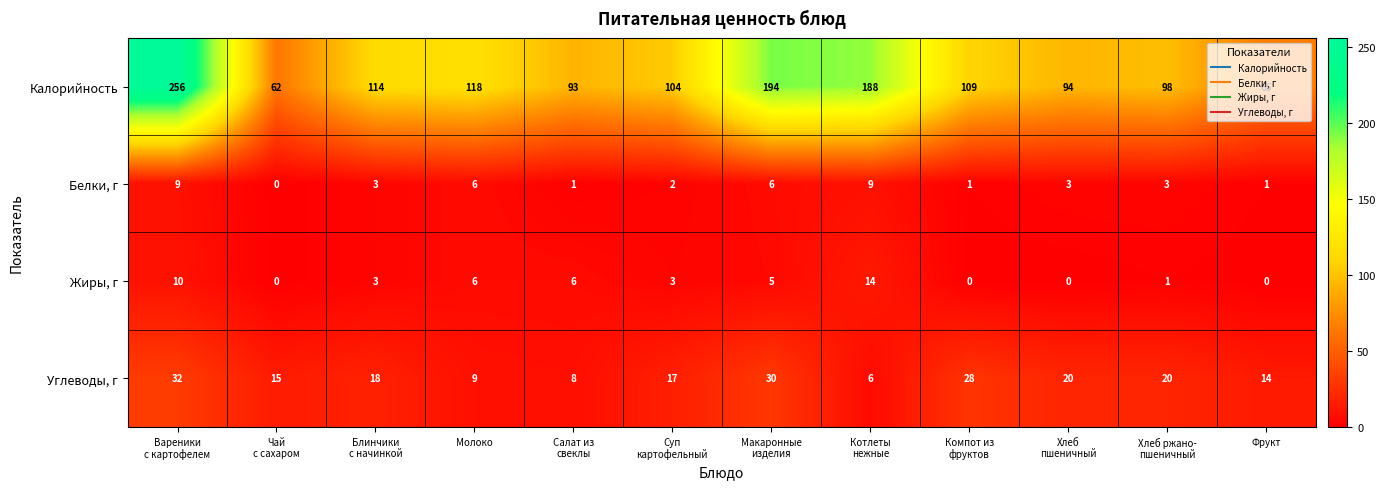

Which series has the largest range (max minus min)?

Калорийность